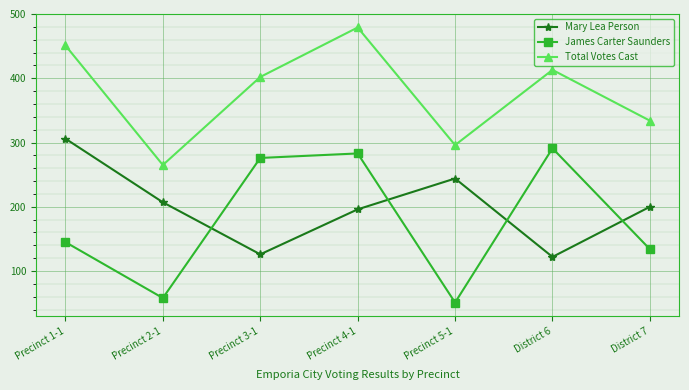

Reading left to right, list all the values displayed in this chart.

Mary Lea Person: Precinct 1-1=306	Precinct 2-1=207	Precinct 3-1=126	Precinct 4-1=196	Precinct 5-1=244	District 6=122	District 7=200
James Carter Saunders: Precinct 1-1=145	Precinct 2-1=58	Precinct 3-1=276	Precinct 4-1=283	Precinct 5-1=51	District 6=291	District 7=134
Total Votes Cast: Precinct 1-1=451	Precinct 2-1=265	Precinct 3-1=402	Precinct 4-1=479	Precinct 5-1=296	District 6=413	District 7=334